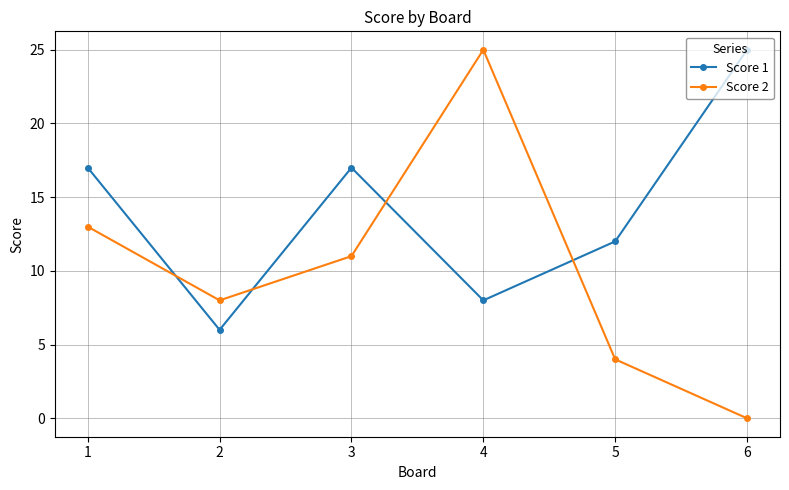

Between which two adjacent categories do Score 1 and Score 2 first intersect?

1 and 2